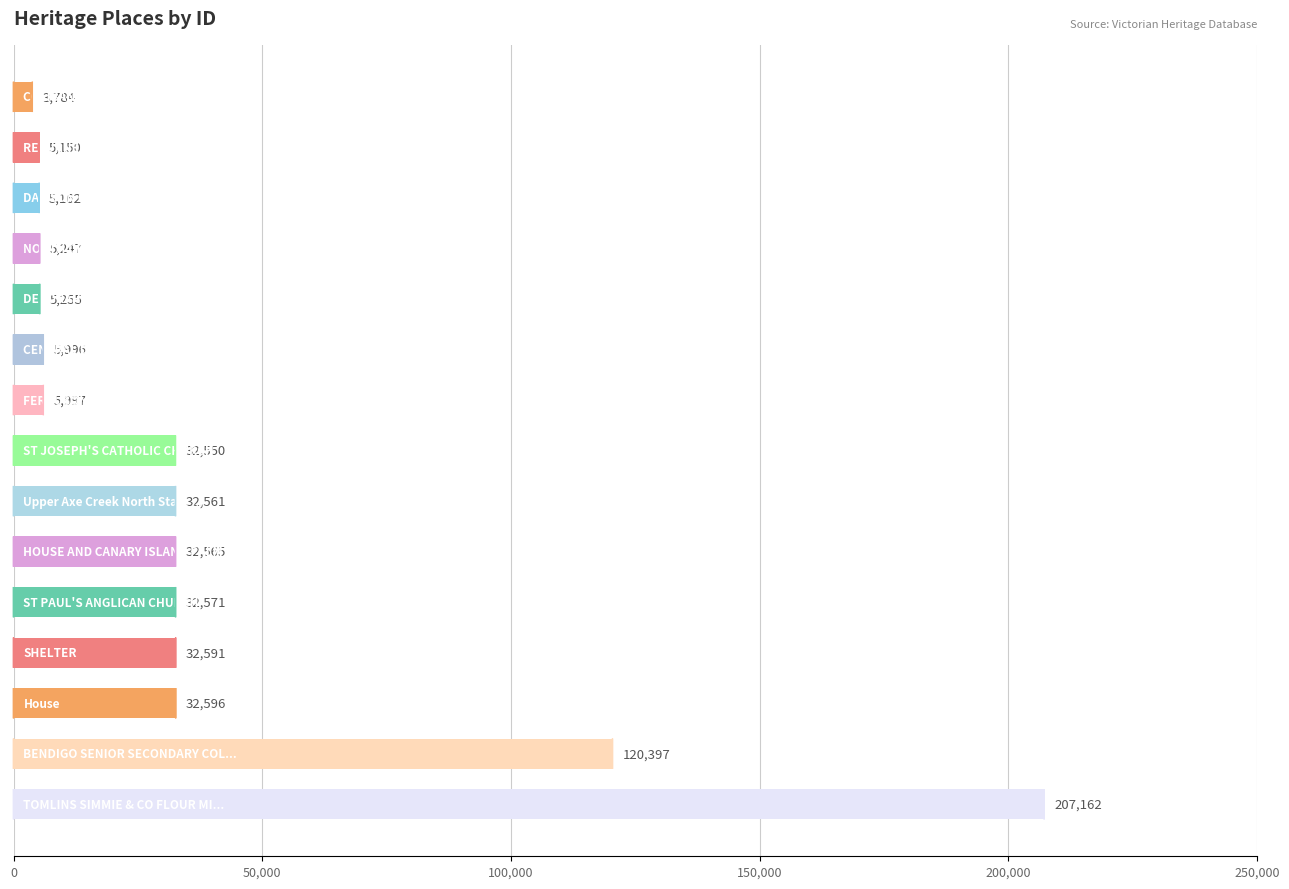

What is the maximum value shown in the chart?

207162